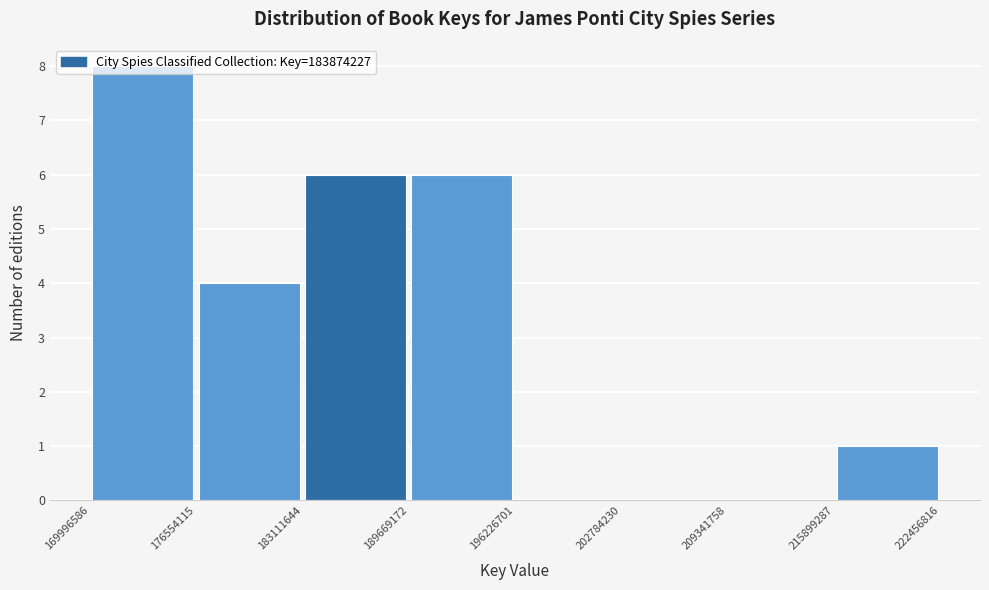

Reading left to right, transcribe this chart: for each bar, give the range it covers on the x-axis and its height. The values are not printed on the chart, so give them approximately, as read against the axis.

169996586 to 176554115: 8
176554115 to 183111644: 4
183111644 to 189669172: 6
189669172 to 196226701: 6
196226701 to 202784230: 0
202784230 to 209341758: 0
209341758 to 215899287: 0
215899287 to 222456816: 1